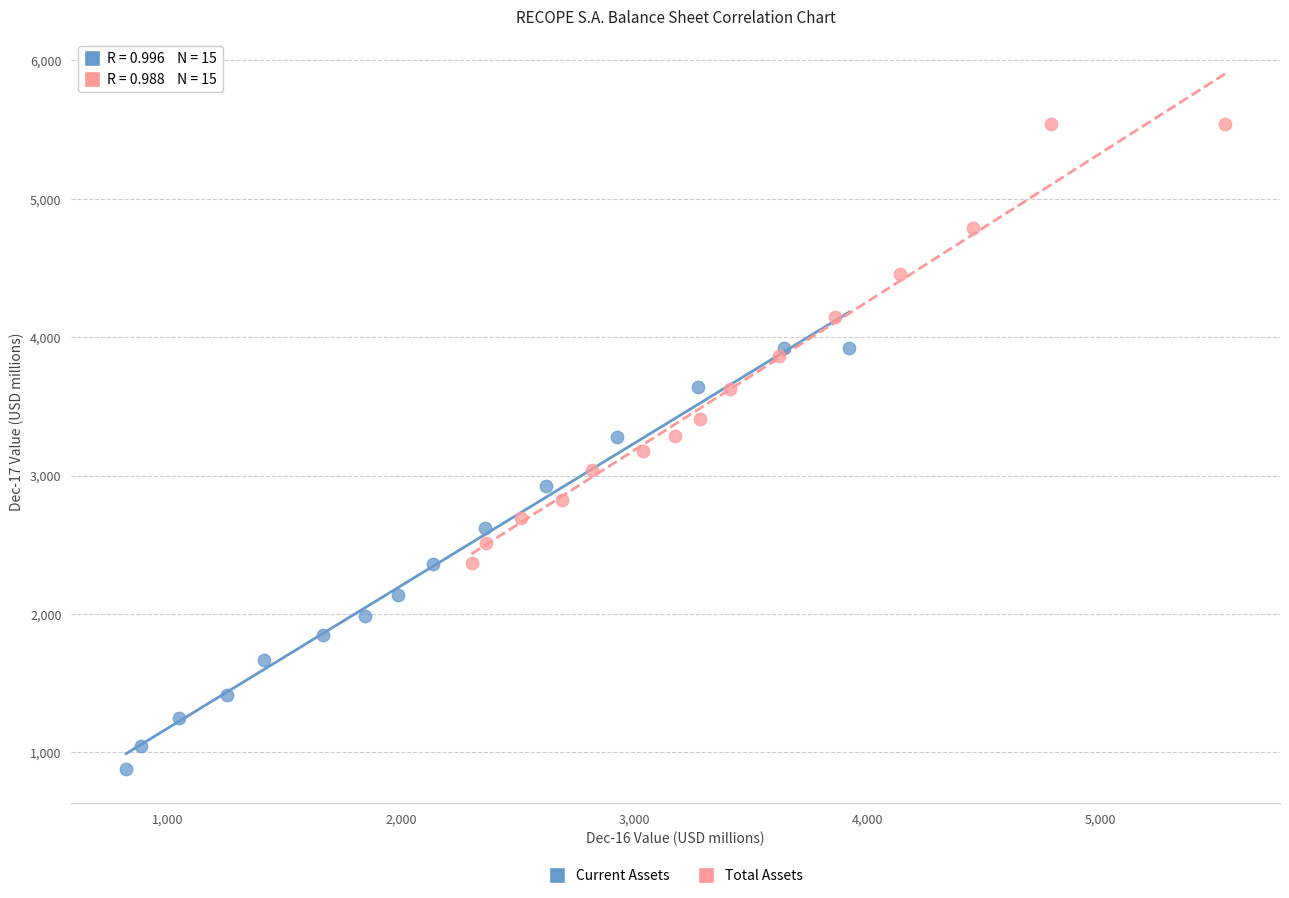

Which series reaches the maximum Y coordinate?

Total Assets